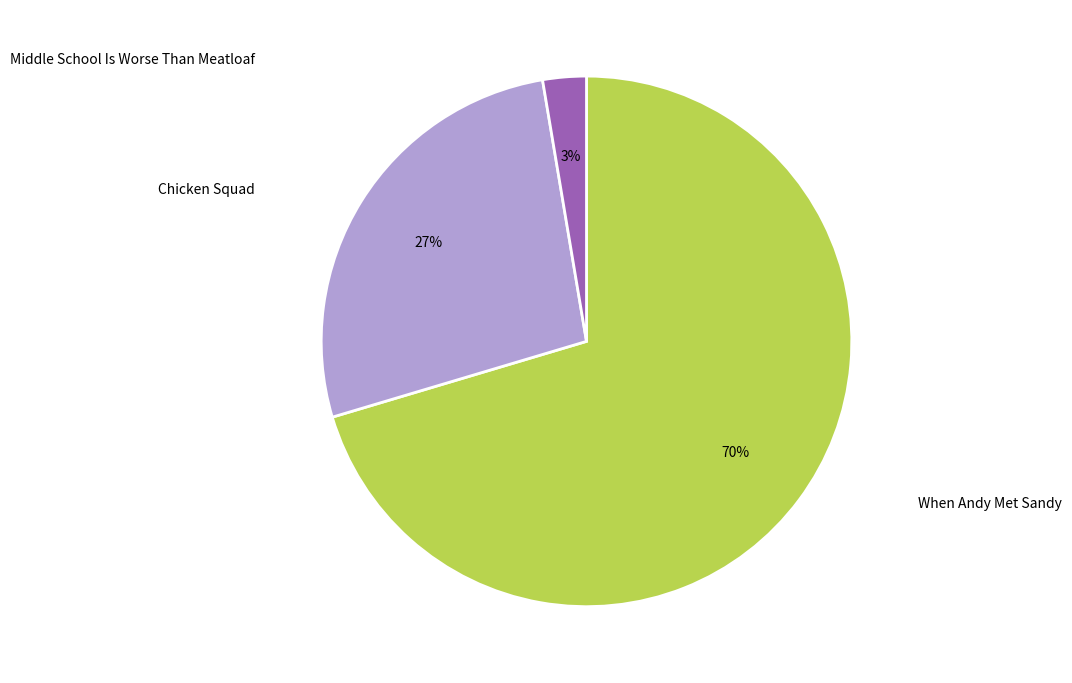

What is the majority slice?

When Andy Met Sandy